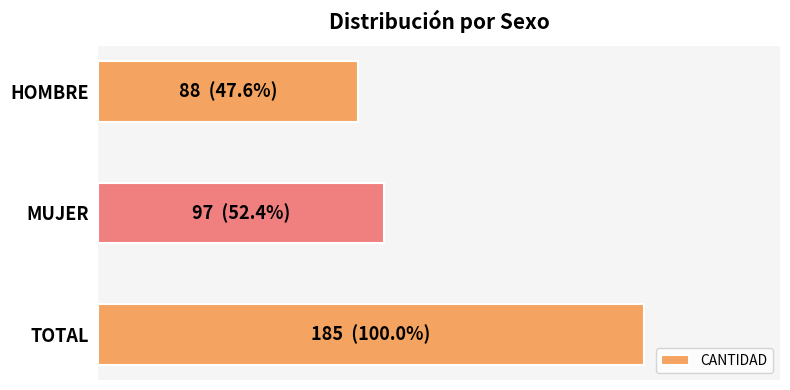

Are the bars horizontal?

Yes